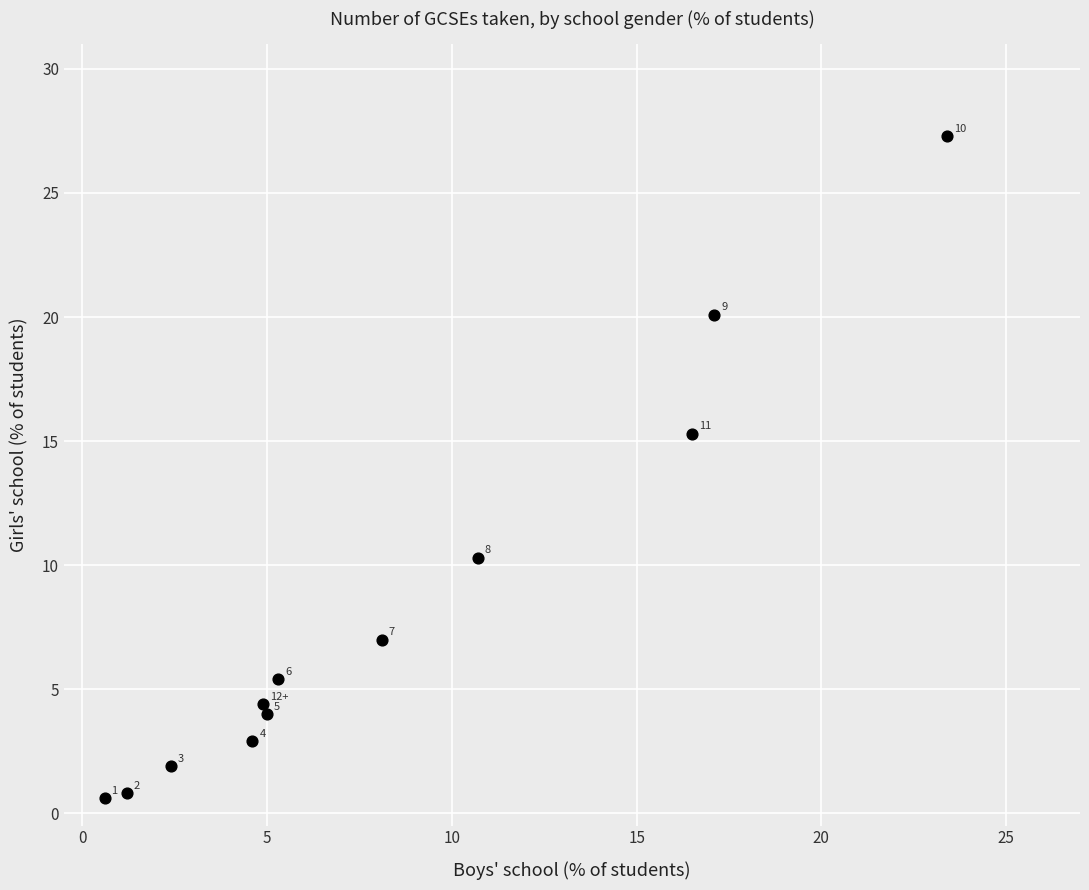

What is the average Y value?

8.3